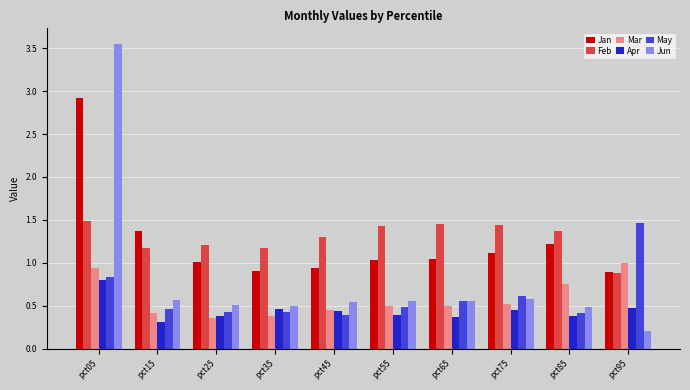

Is it true that Jun equals 1.0 at pct45?

False